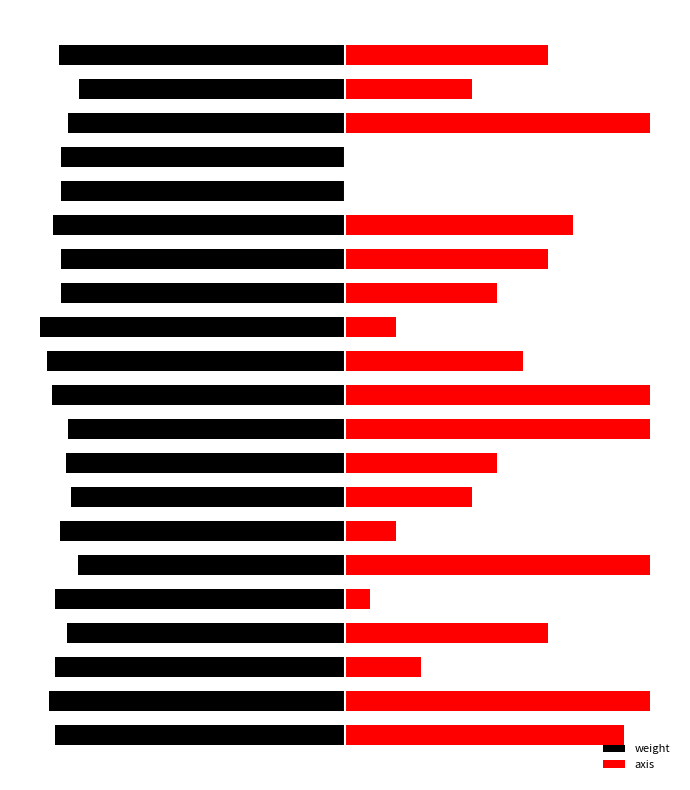

Which series changed the most between 9 and 17?

axis